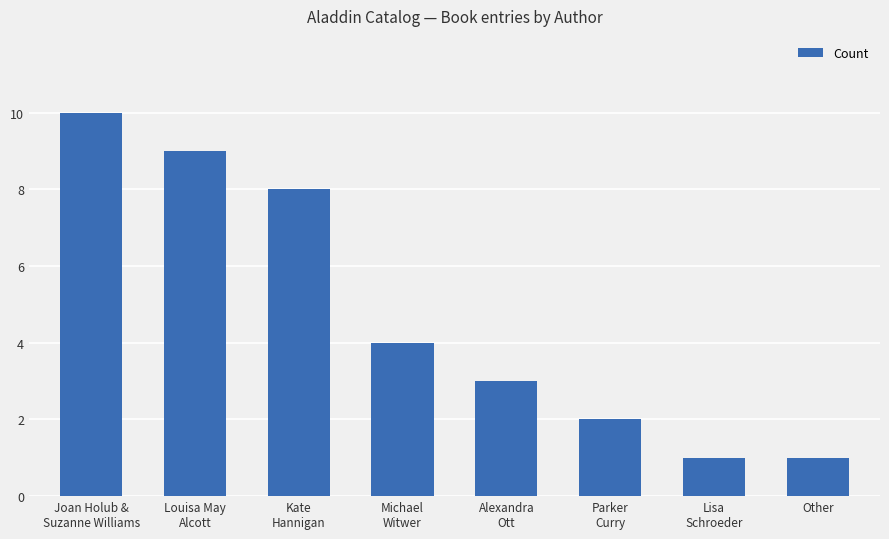

What is the average value?

5